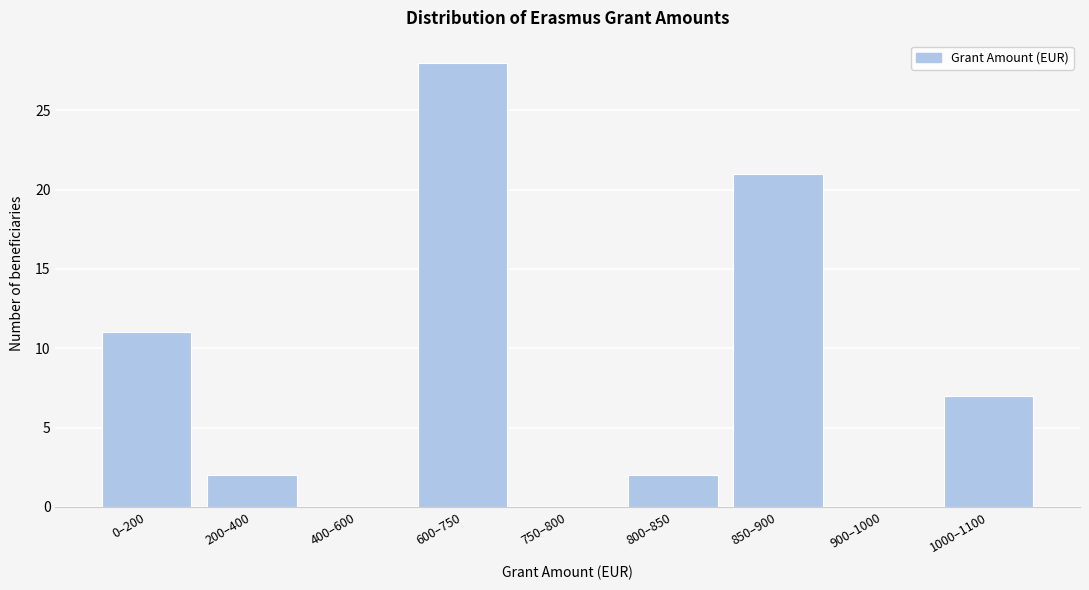

Reading right to left, transcribe all the data shown in this chart.

1000–1100=7	900–1000=0	850–900=21	800–850=2	750–800=0	600–750=28	400–600=0	200–400=2	0–200=11